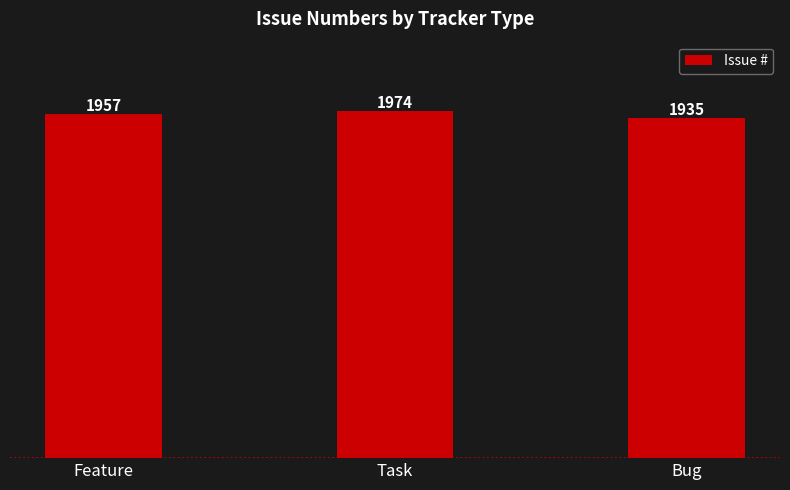

How many values are between 1935 and 1974?

3